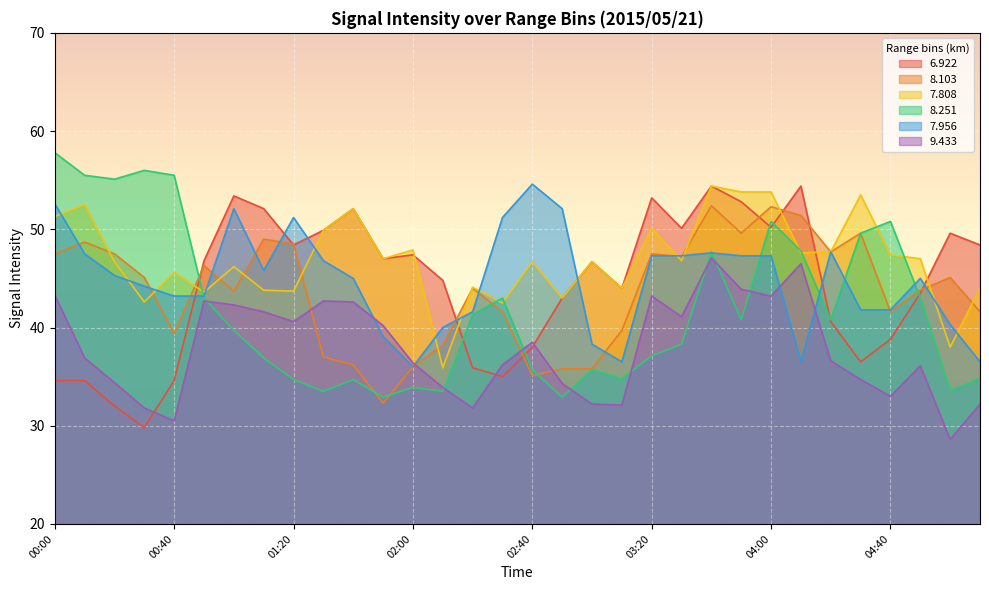

At how many categories does at least one series exceed 41?

32